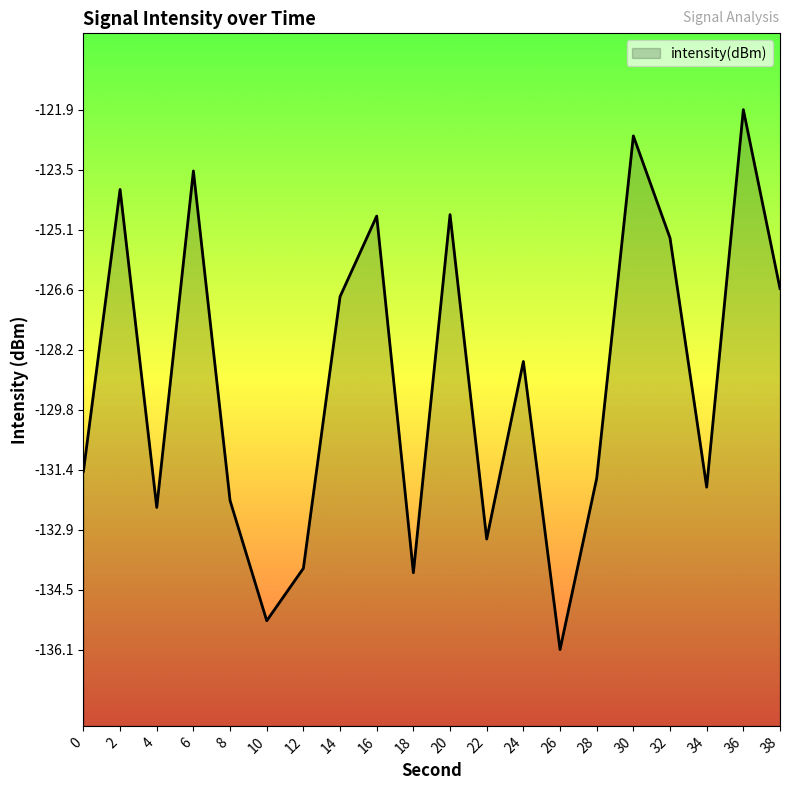

What is the sum of the values at 6 and 20?

-248.2